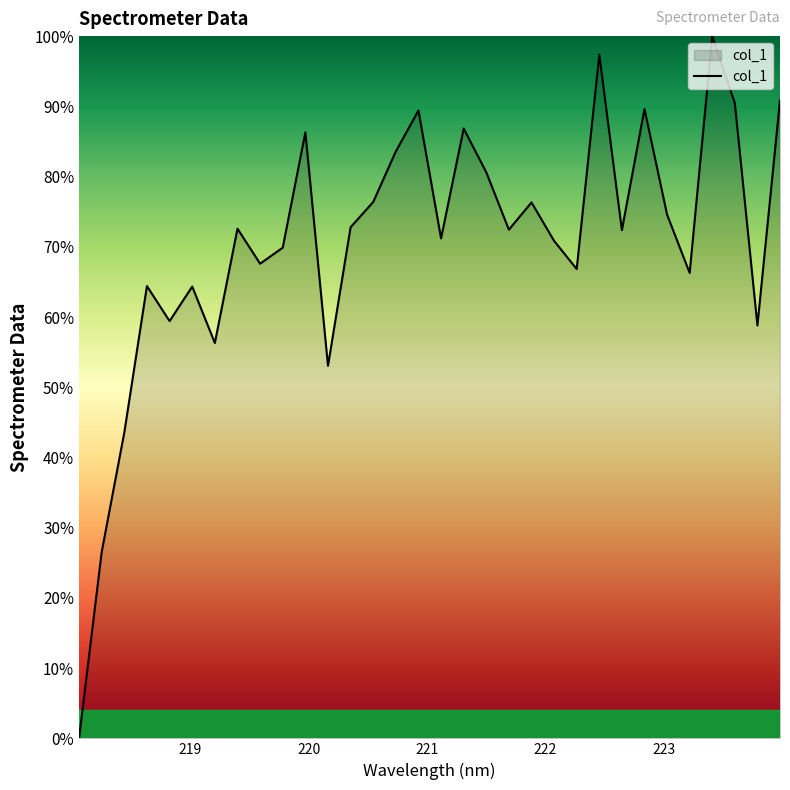

What is the difference between the maximum and minimum values?

100.0